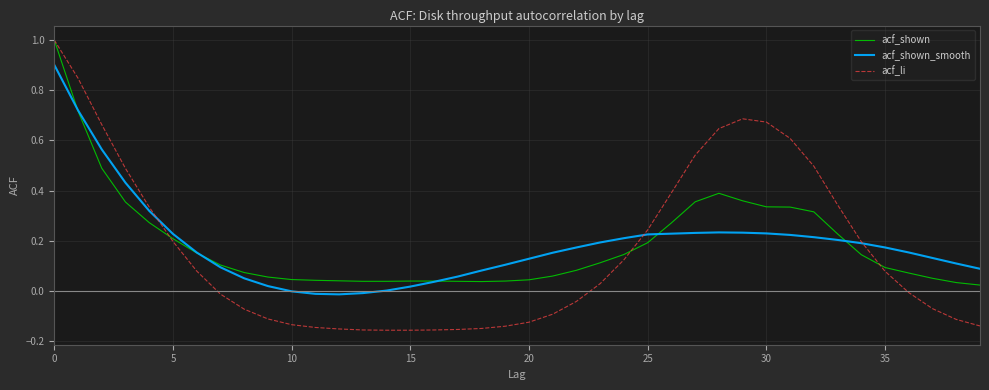

Does the chart display data point markers on the line(s)?

No